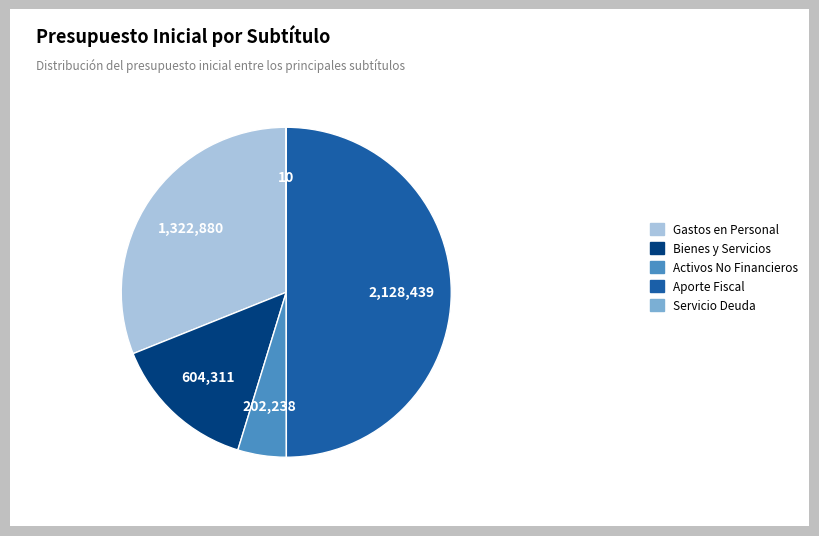

The Gastos en Personal slice represents 31% of the pie. True or false?

True